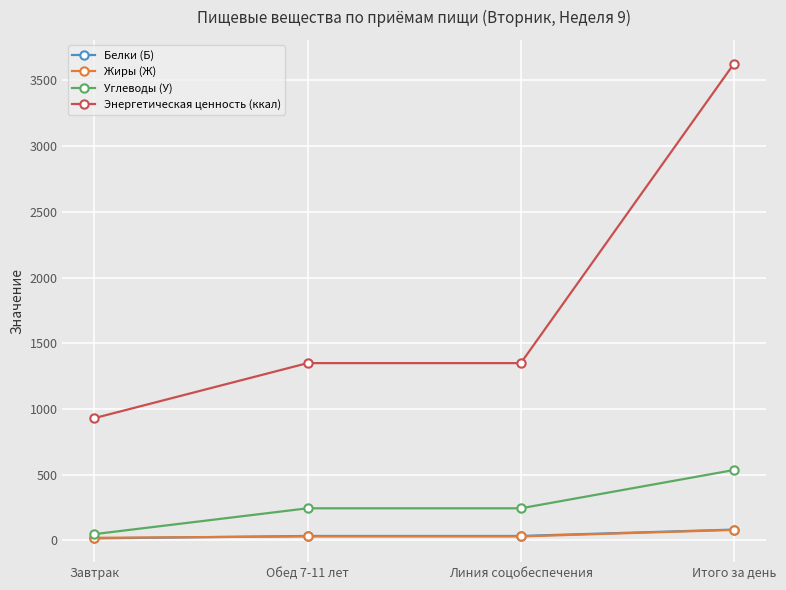

The Энергетическая ценность (ккал) series shows 563.4 at Линия соцобеспечения. True or false?

False